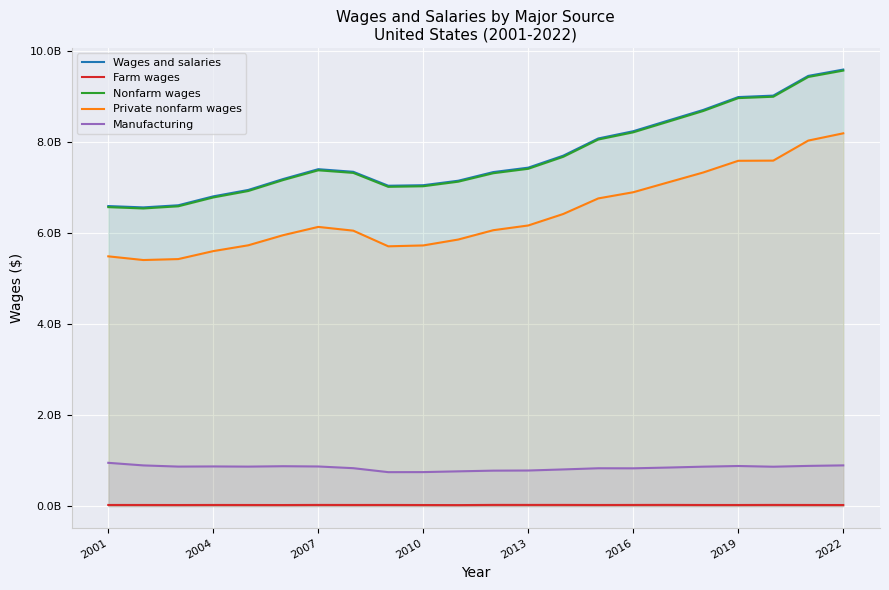

Rank the series by their maximum value, from lowest to highest.

Farm wages, Manufacturing, Private nonfarm wages, Nonfarm wages, Wages and salaries